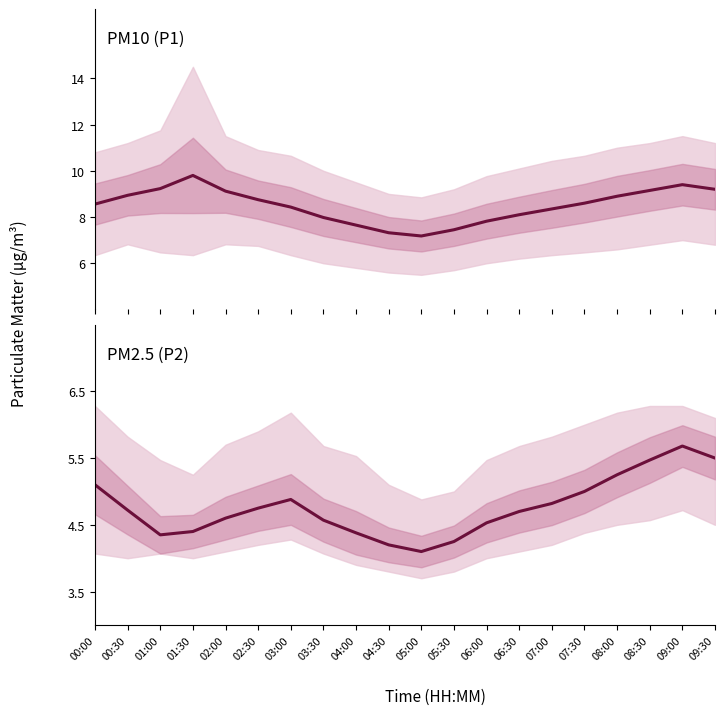

Rank the series by their average value, from highest to lowest.

PM10 (P1), PM2.5 (P2)